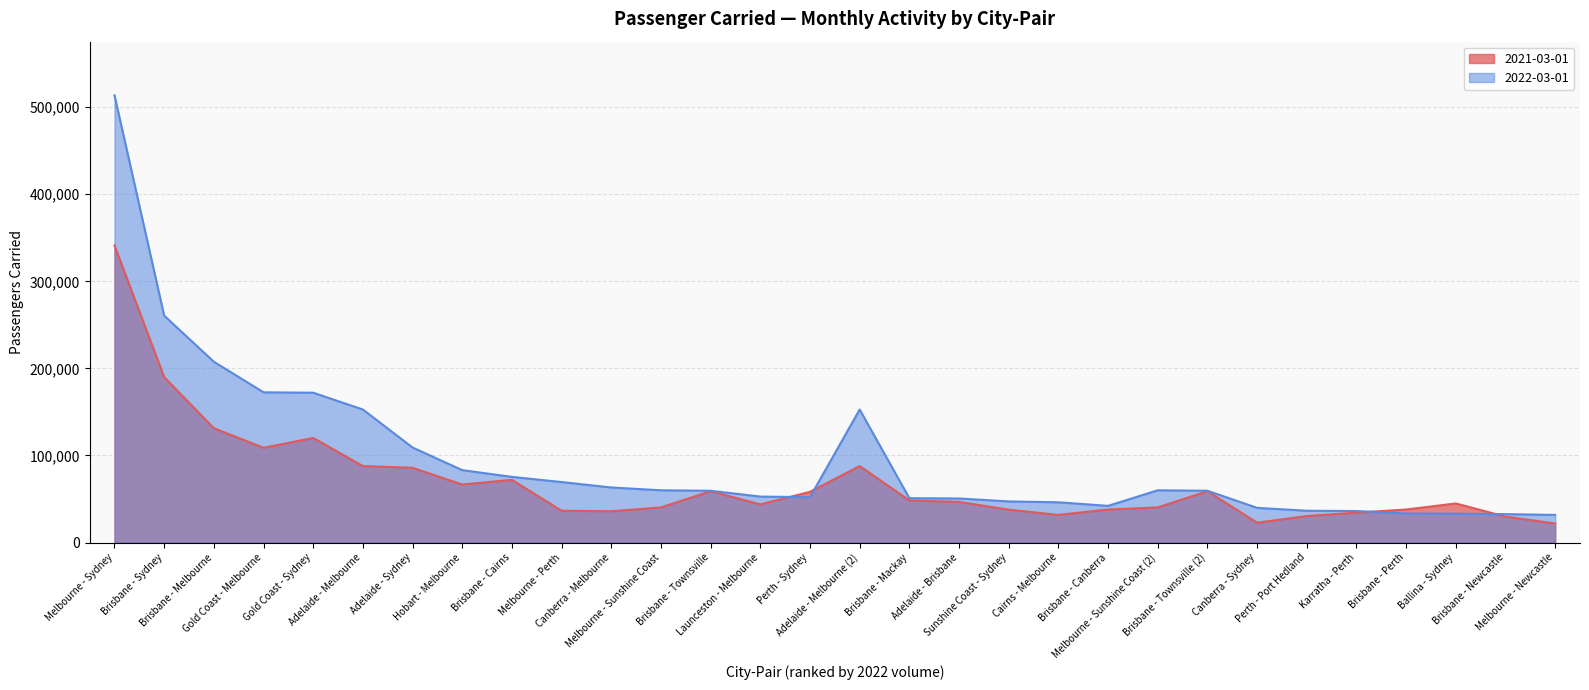

What are all the series names shown in the legend?

2021-03-01, 2022-03-01